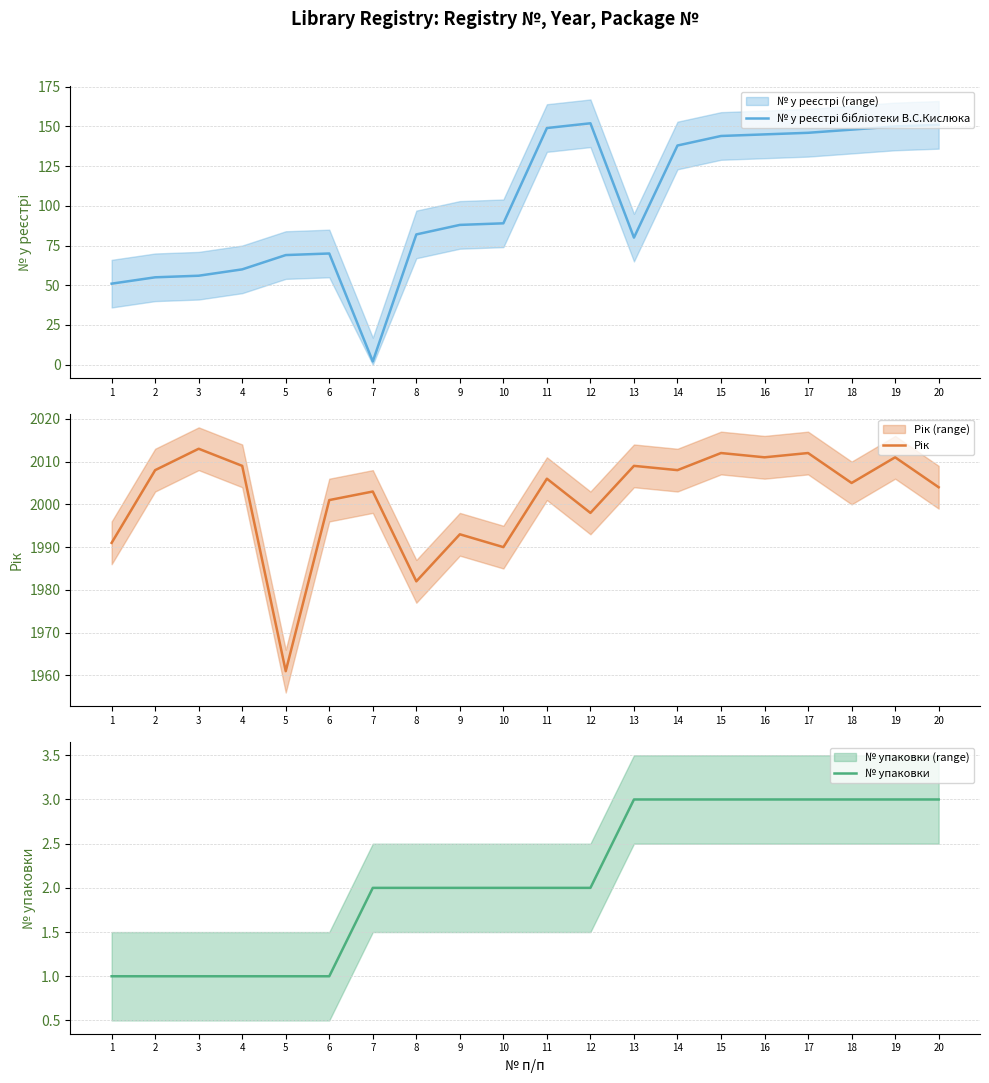

What is the highest value of the № у реєстрі бібліотеки В.С.Кислюка series?

152